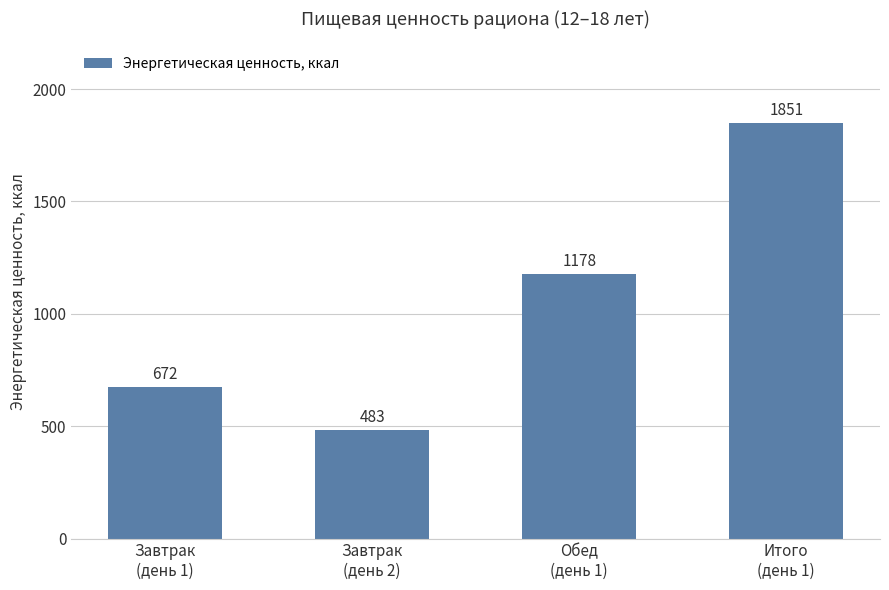

Rank the categories by value from highest to lowest.

Итого
(день 1), Обед
(день 1), Завтрак
(день 1), Завтрак
(день 2)